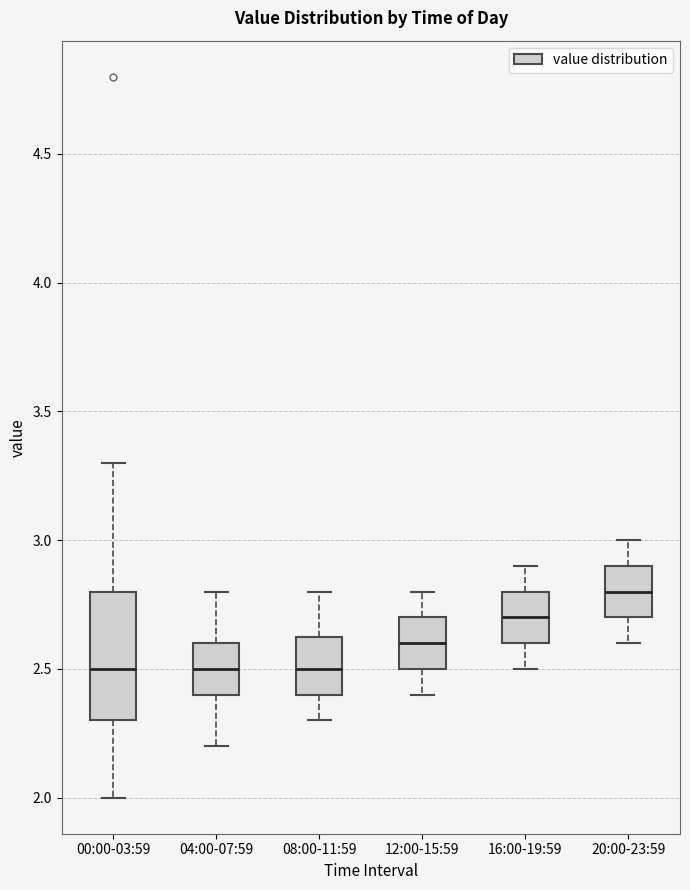

Which box has the highest median line?

20:00-23:59